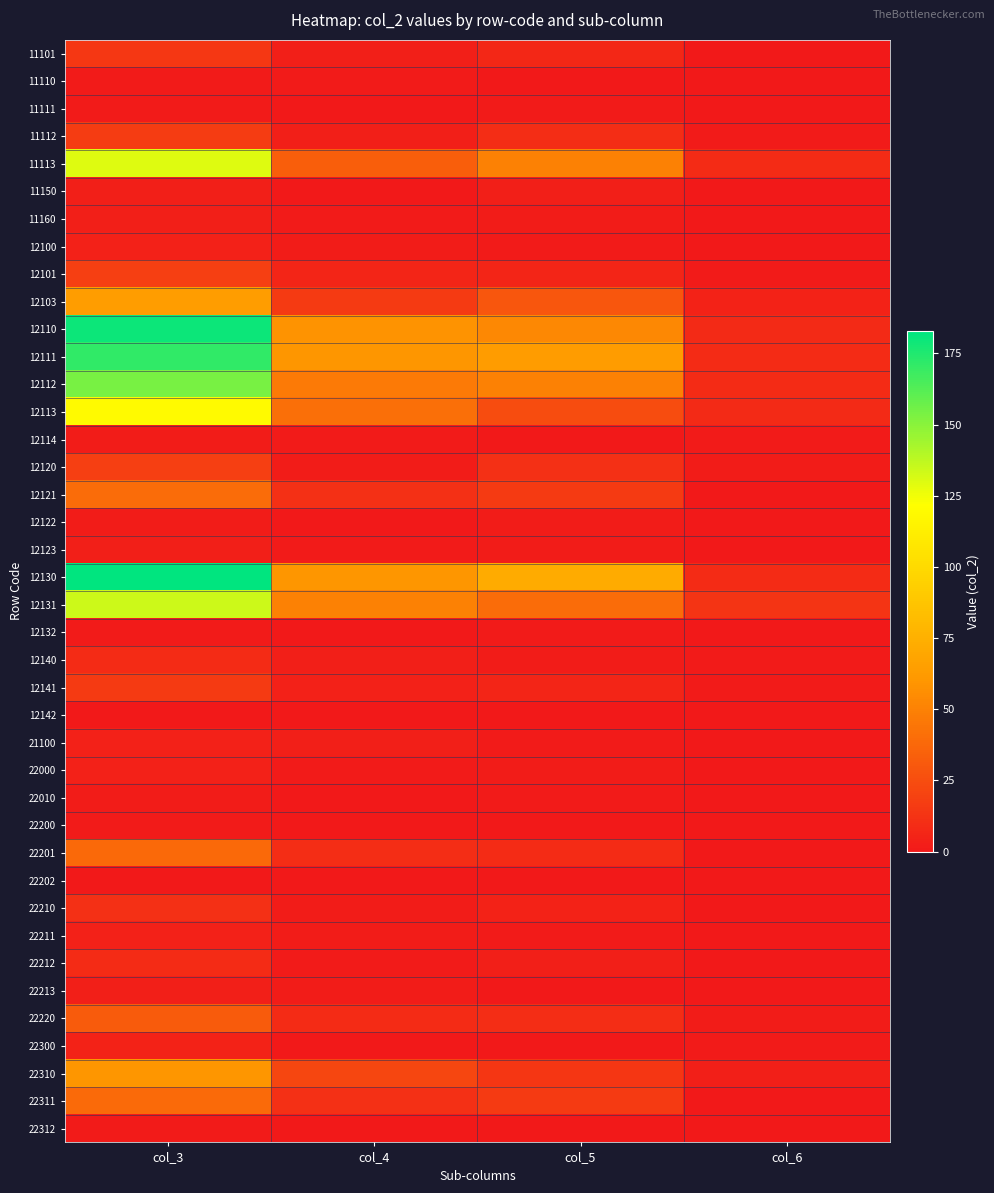

Which series has the largest range (max minus min)?

12130